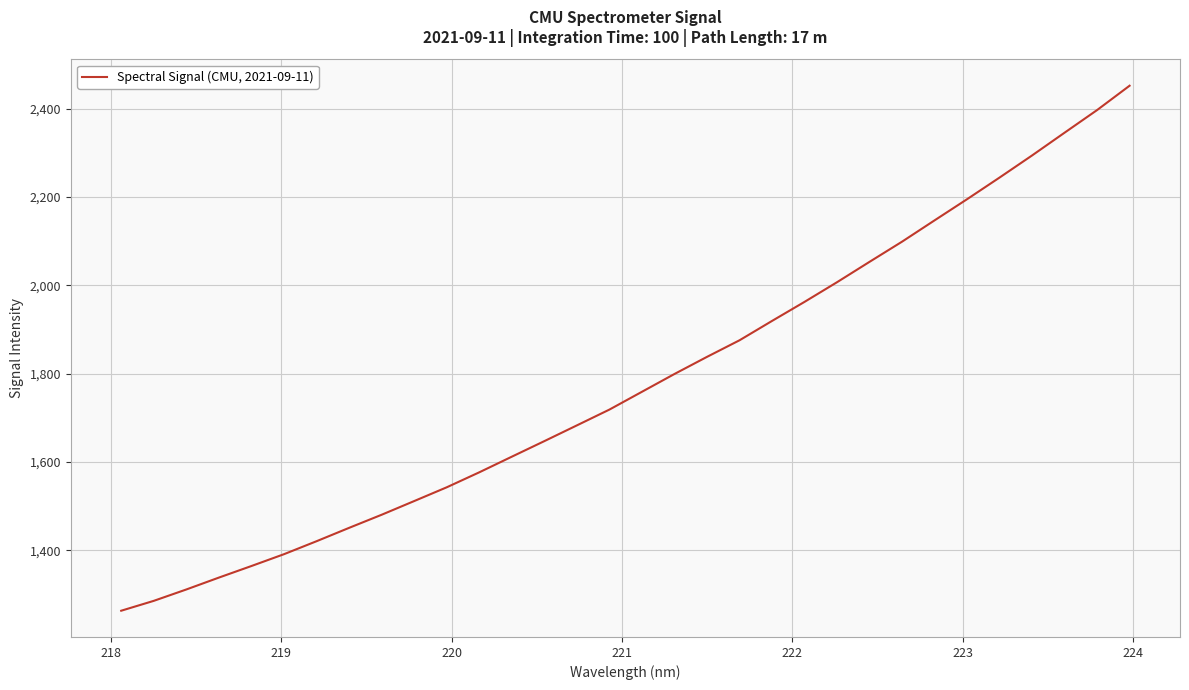

Does the chart have visible grid lines?

Yes